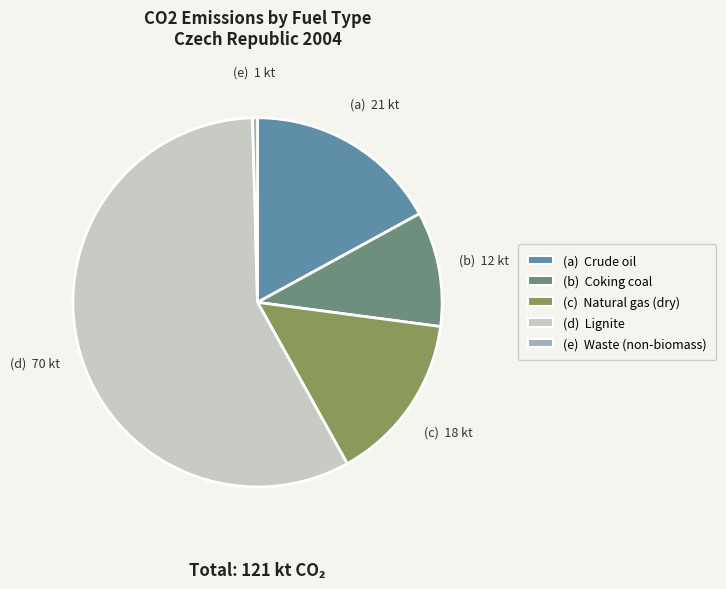

Is there any slice that represents more than half of the pie?

Yes